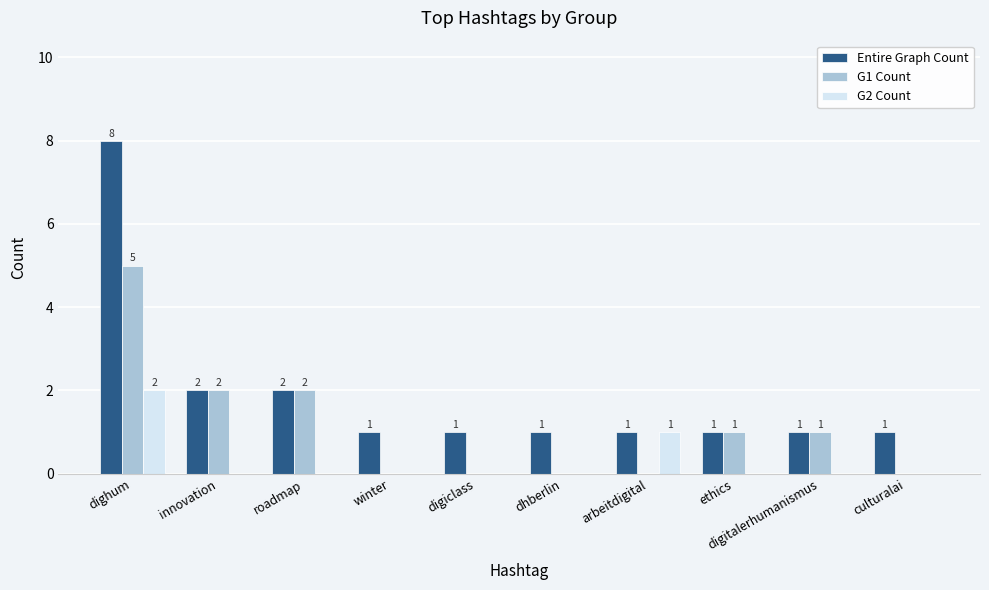

What is the approximate value of G1 Count at roadmap?

2